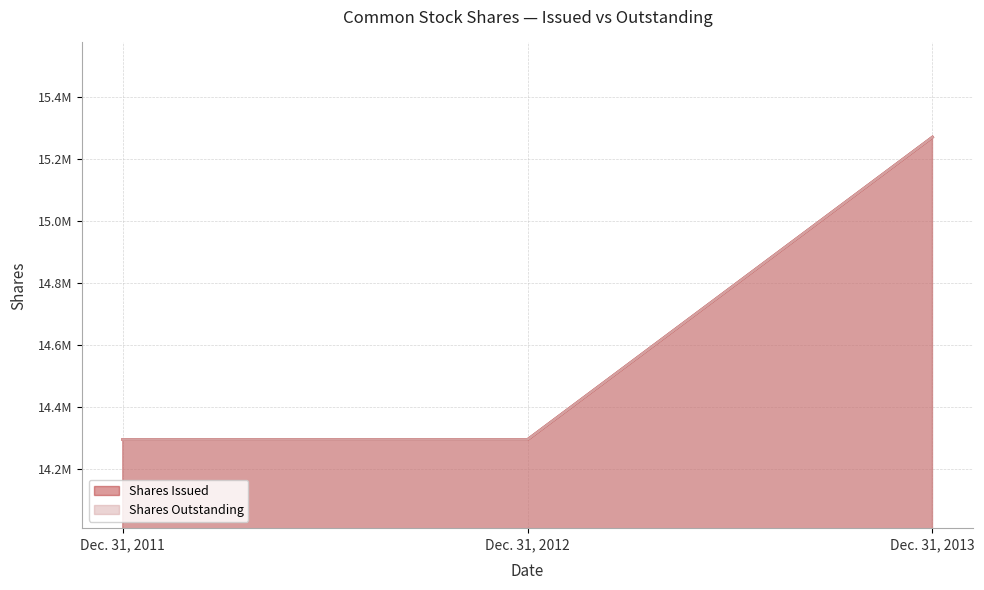

Which has a higher value, Dec. 31, 2011 or Dec. 31, 2012?

Dec. 31, 2011